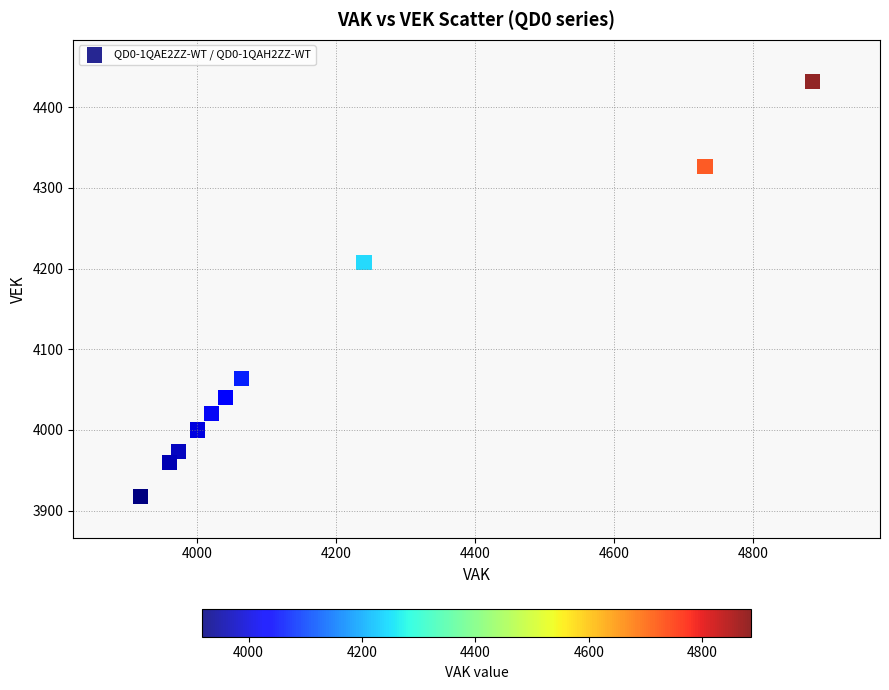

What Y value in the scatter plot is closest to 4175?

4208